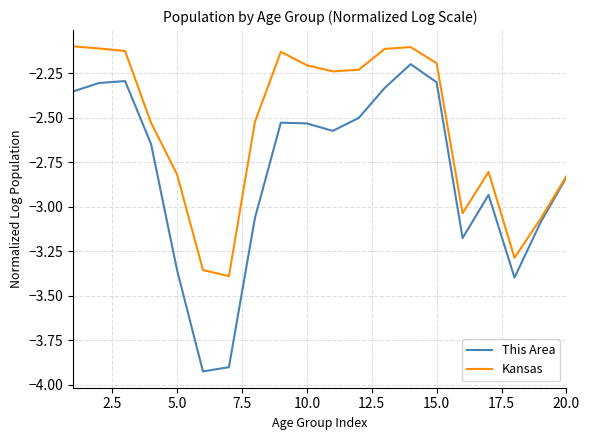

Which series has the widest spread of values?

This Area